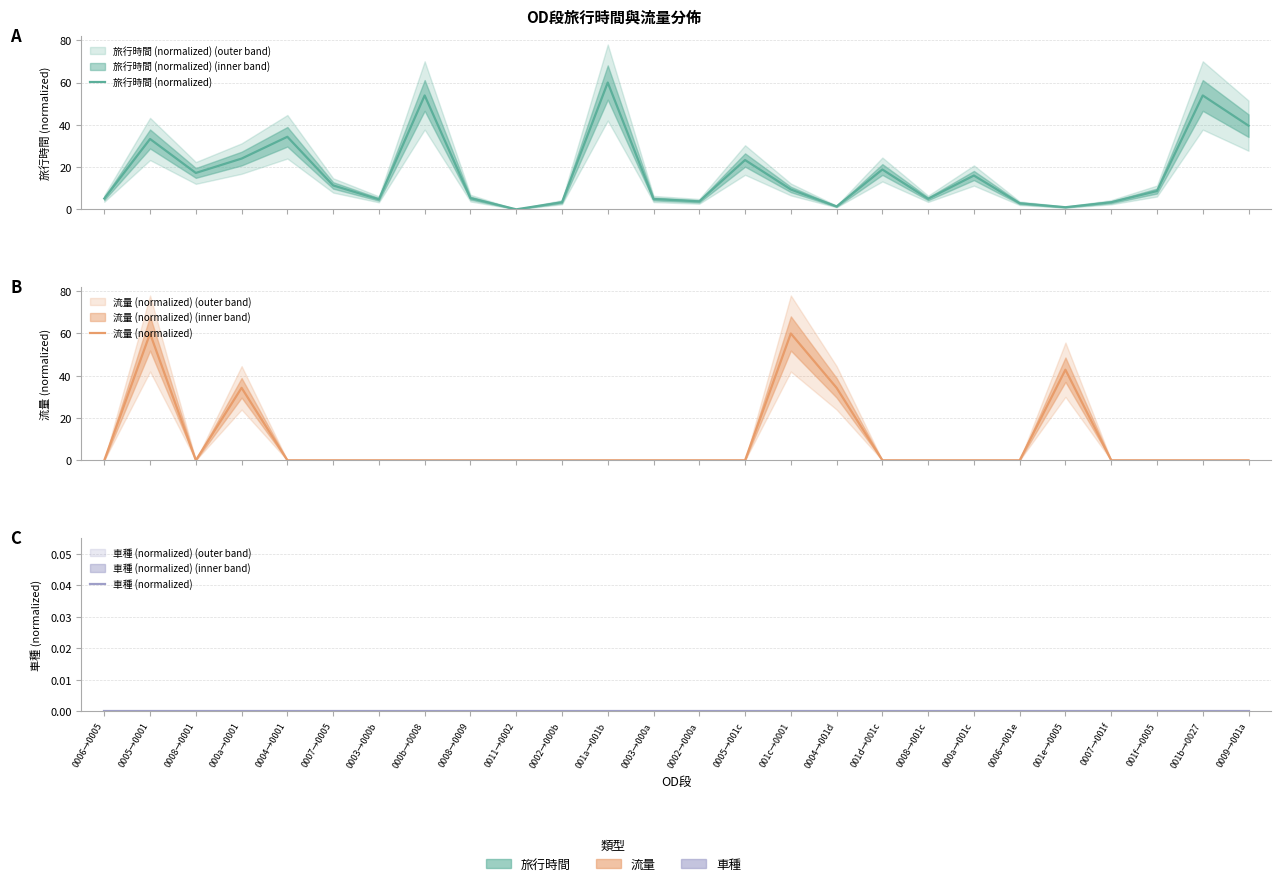

What is the label of the 15th point from the left?

0005→001c